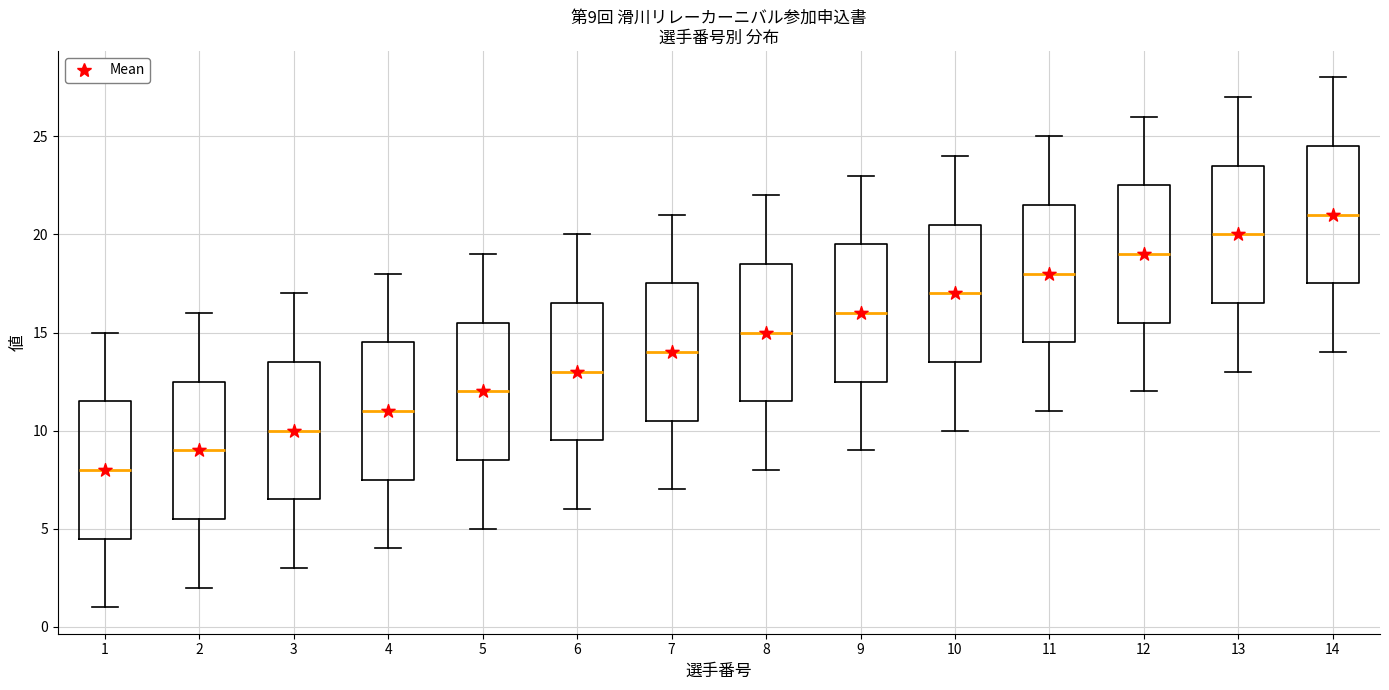

Which box's median line is the lowest?

1